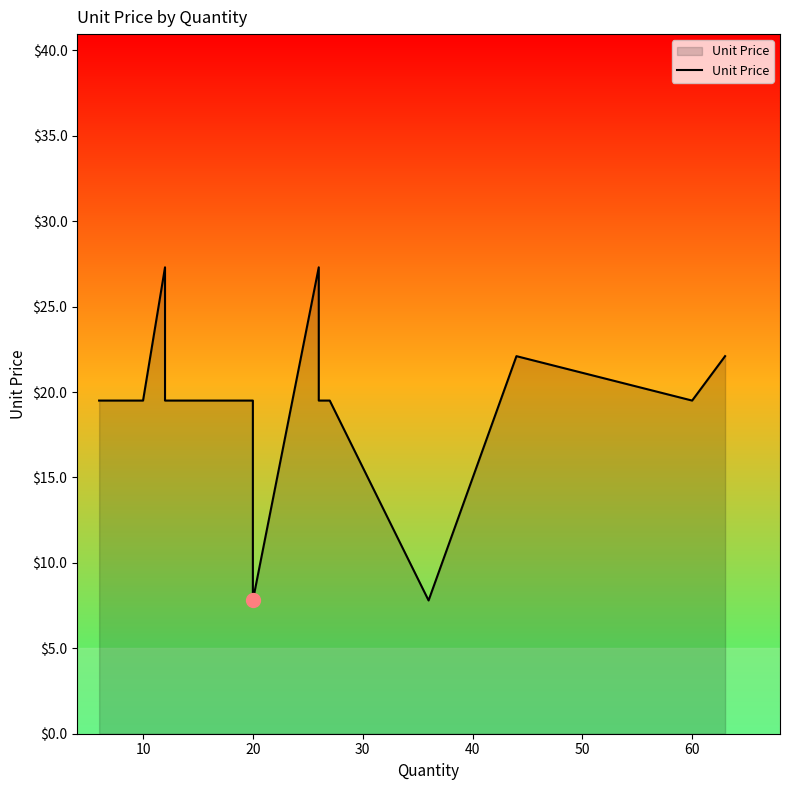

How many points are higher than both their immediate neighbors (excluding endpoints)?

3